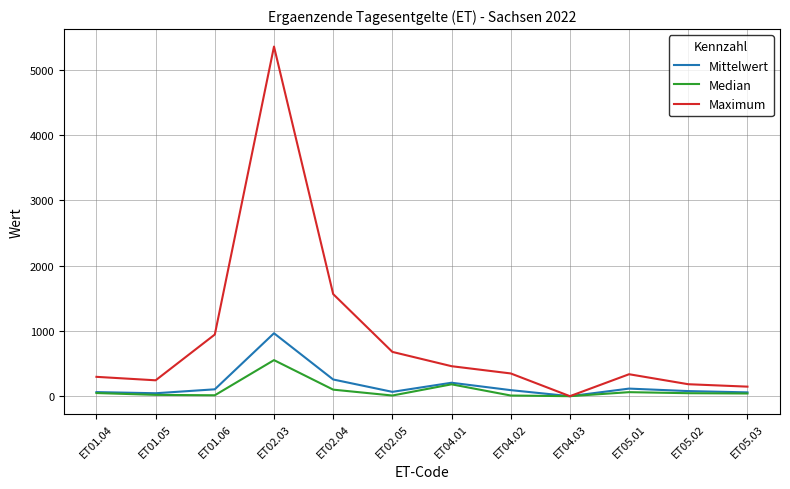

At which category is the sum across all series the highest?

ET02.03